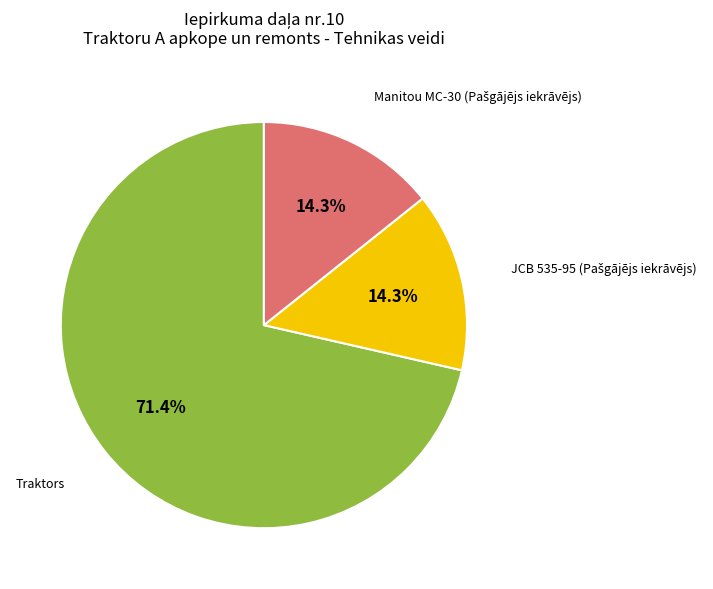

How many segments does this pie chart have?

3